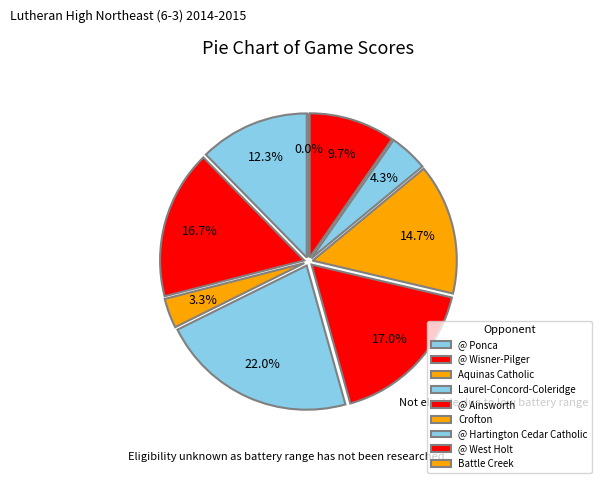

Is there any slice that represents more than half of the pie?

No